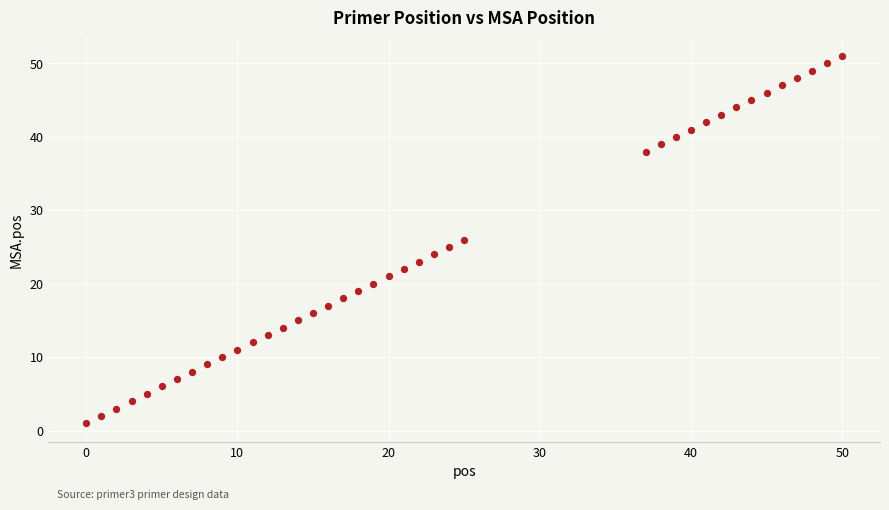

What is the range of X values (max minus min)?

50